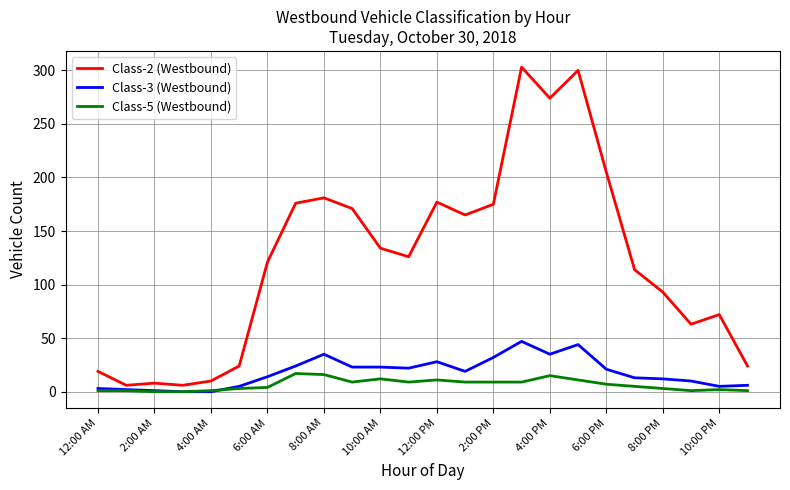

Which series has the largest range (max minus min)?

Class-2 (Westbound)